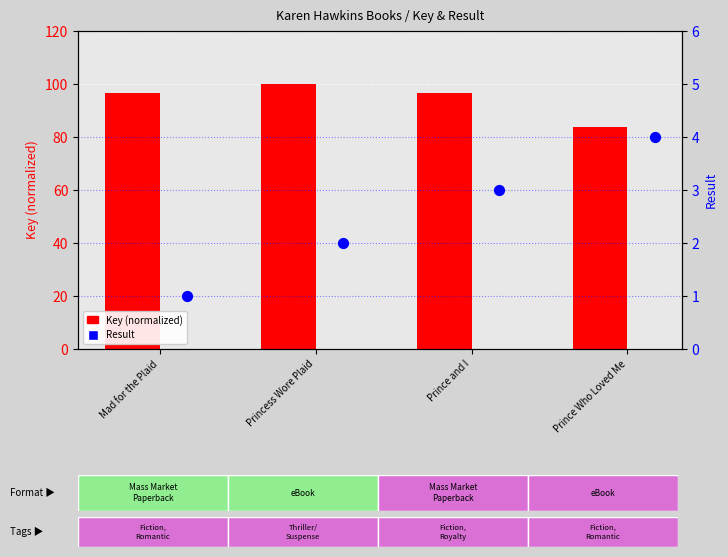

Which series has the largest Y range (max minus min)?

Key (normalized)